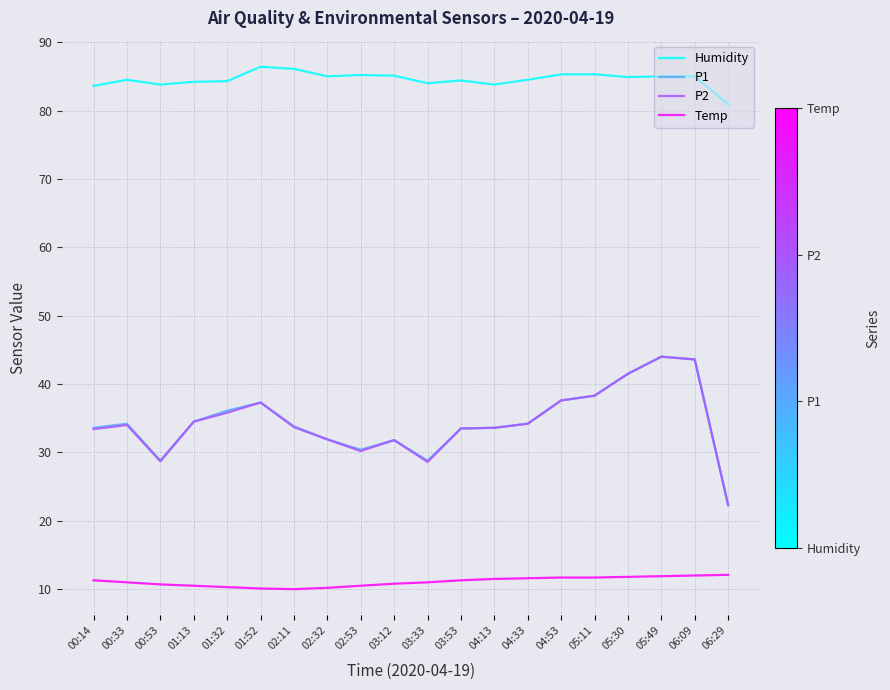

How many lines are shown in the chart?

4